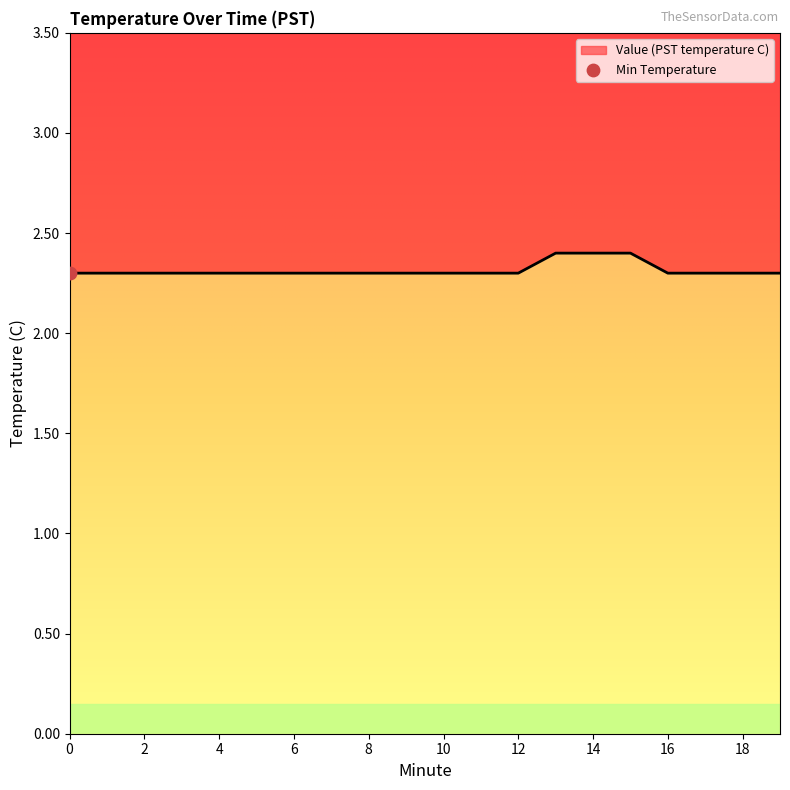

Between 11 and 2, which is larger?

11